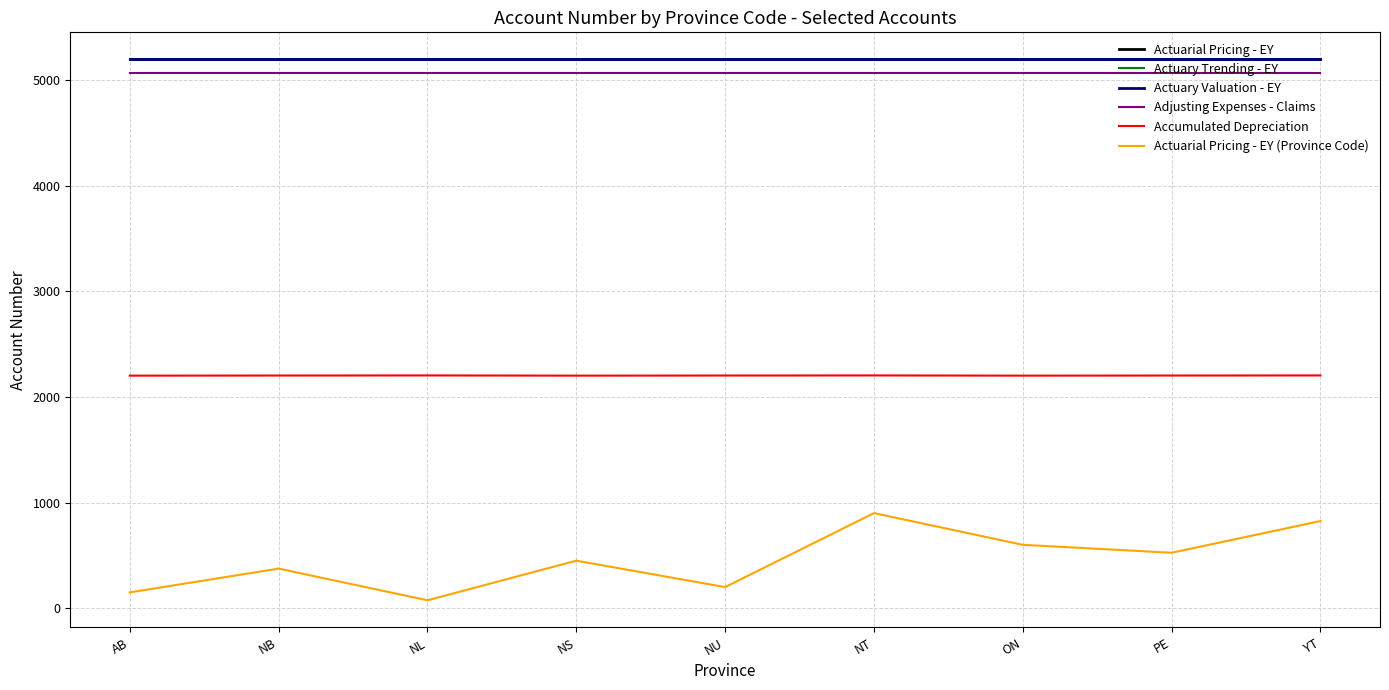

What is the spread (max minus min) of values at NB?

4819